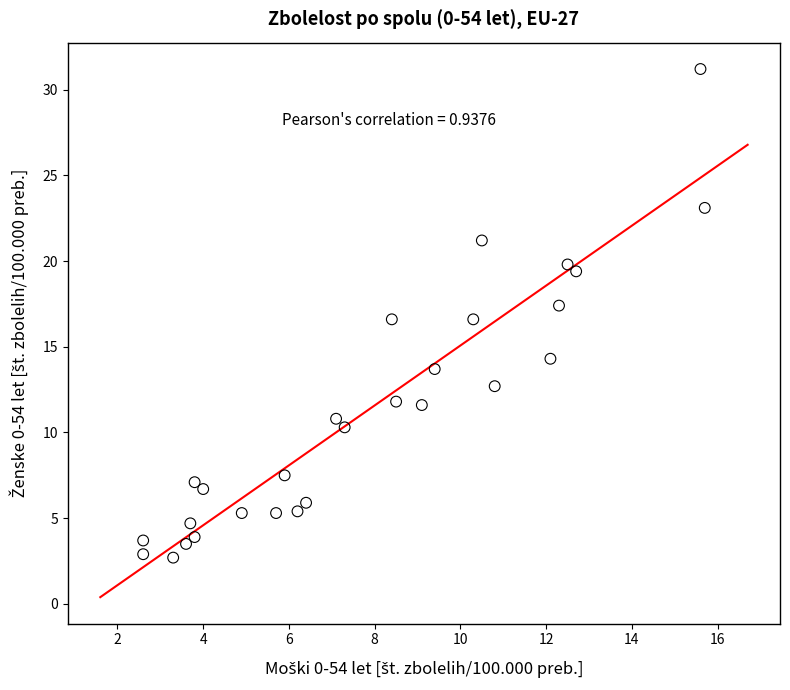

What is the range of Y values (max minus min)?

28.5